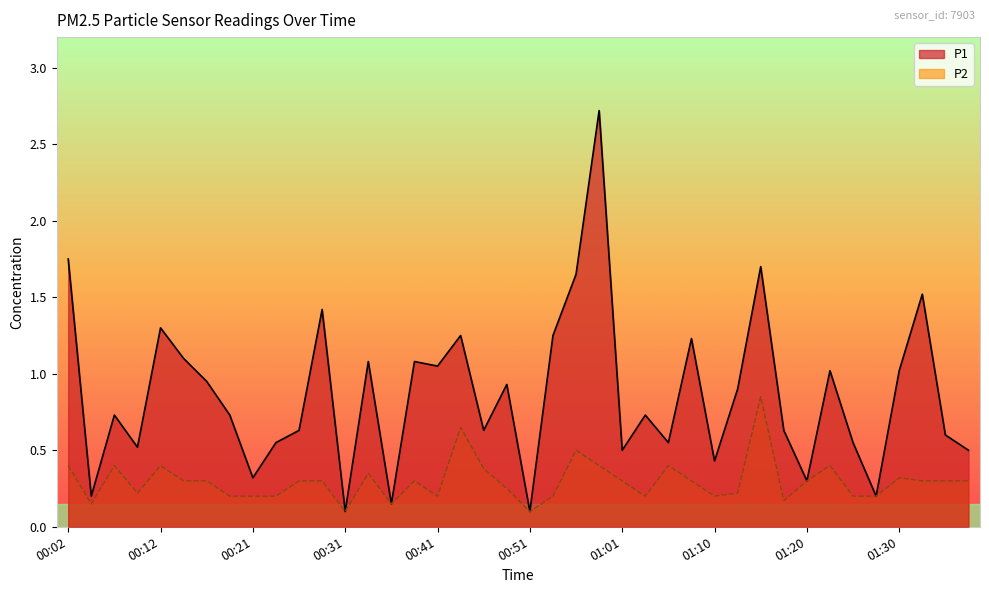

How many lines are shown in the chart?

2